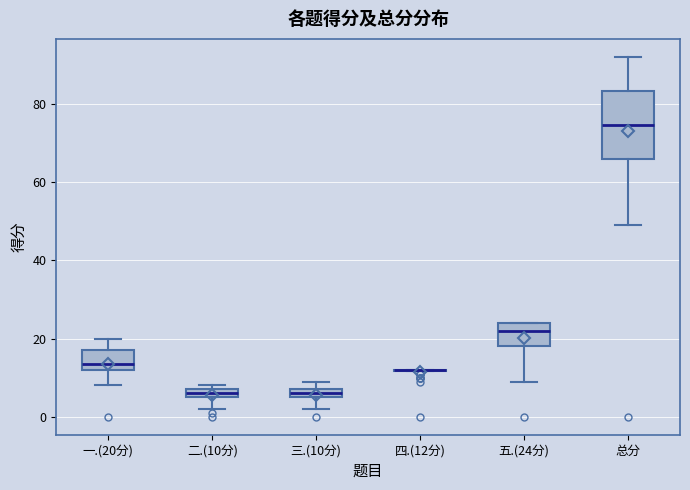

Which box is the tallest, from its lower edge to its upper edge?

总分